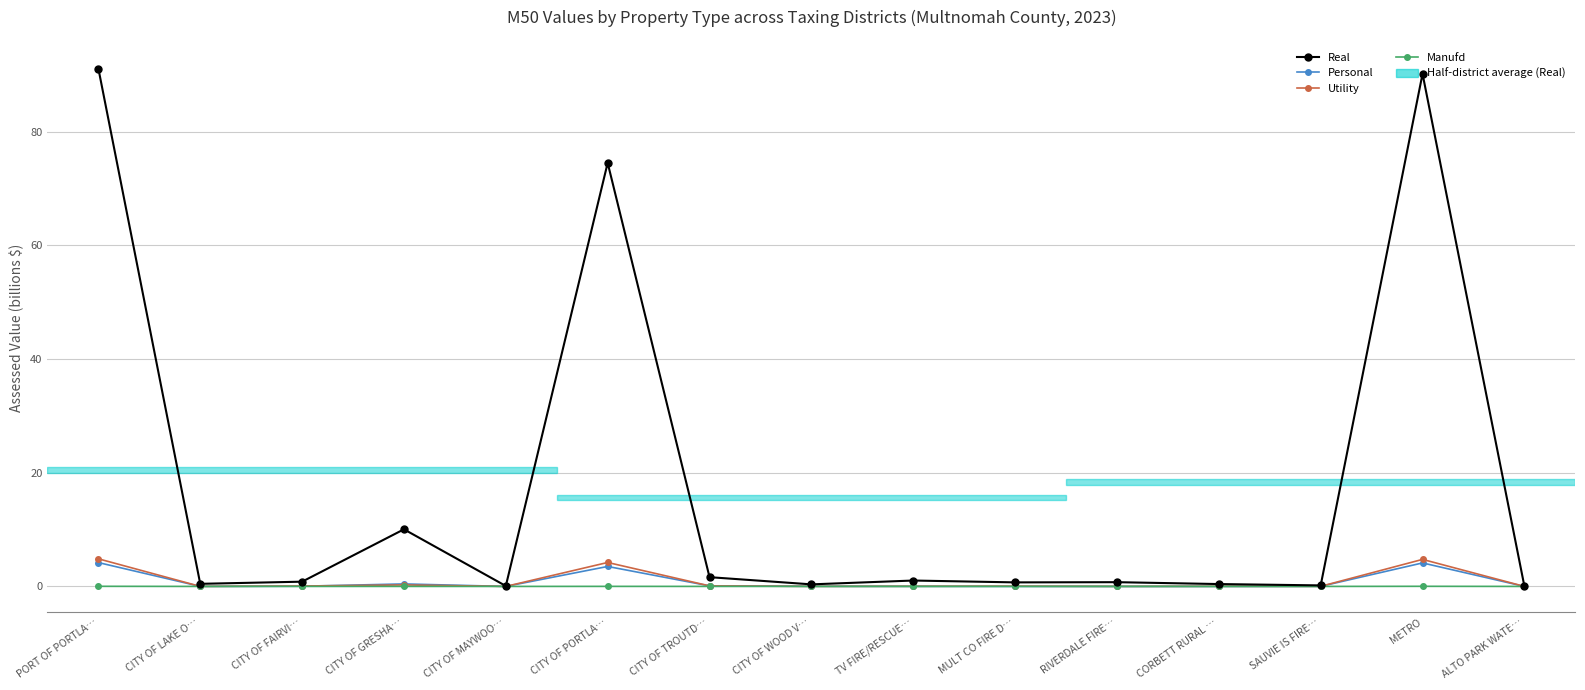

What is the difference between the second highest and minimum values in the Real series?

90.2